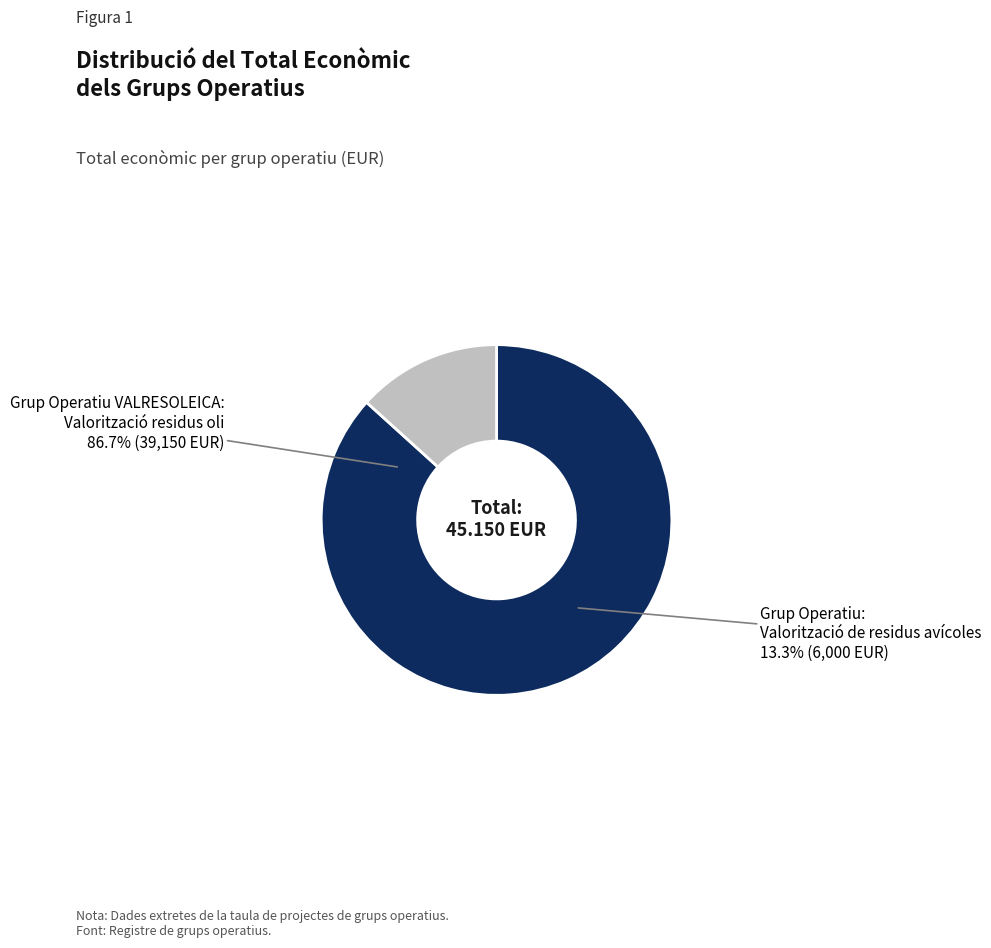

What percentage is NOT represented by Grup Operatiu: Valorització de residus avícoles?

86.7%